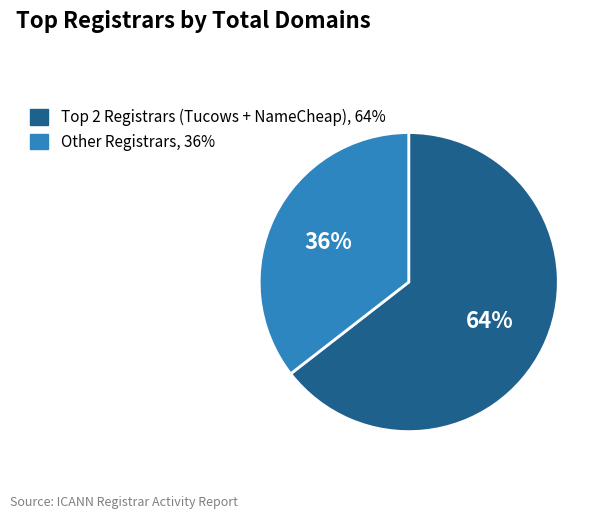

To the nearest percent, what is the average slice percentage?

50%